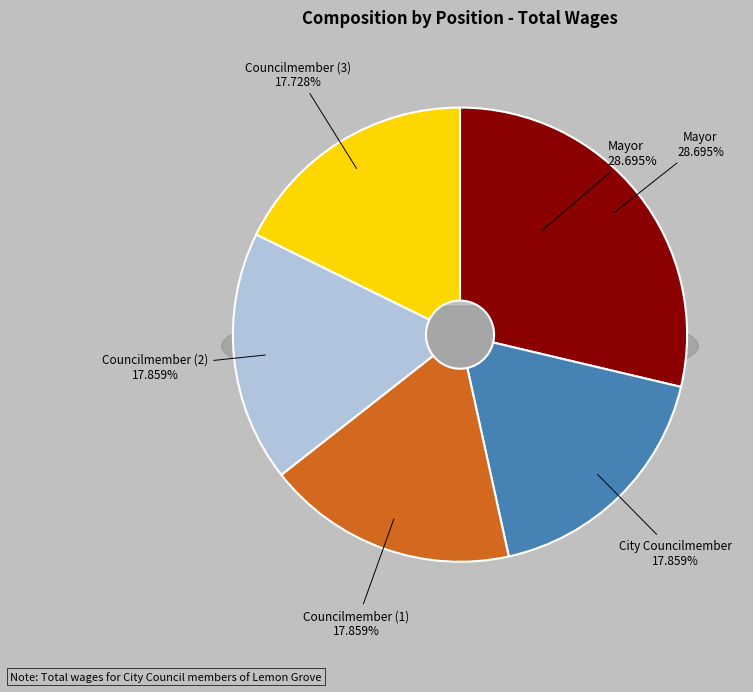

How many segments does this pie chart have?

5